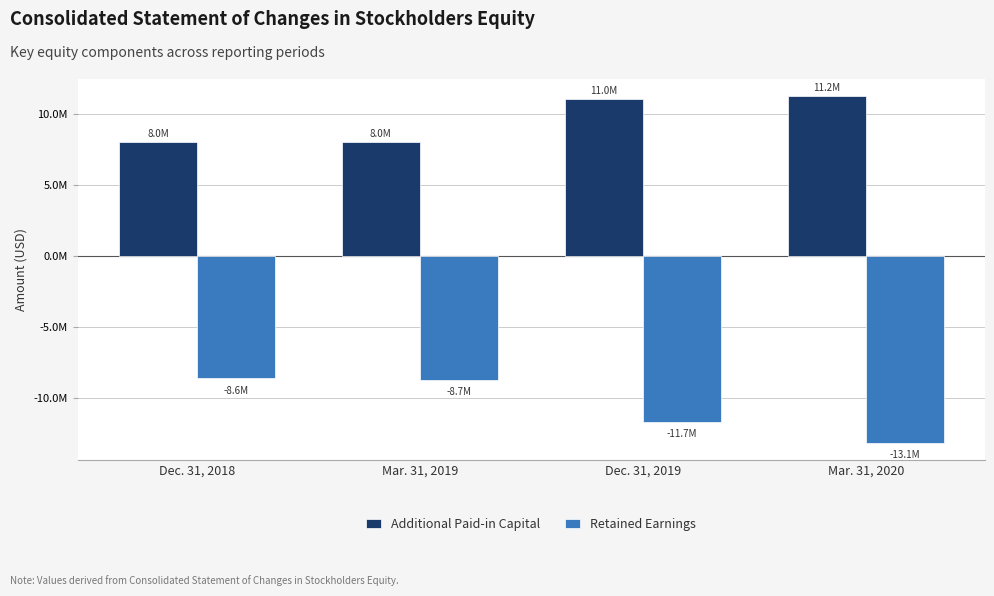

Are the bars grouped side by side (vs. stacked)?

Yes